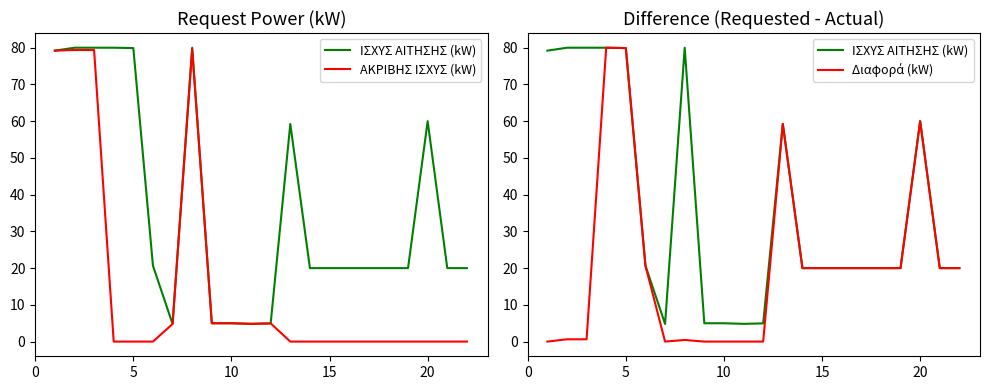

What is the highest value of the ΑΚΡΙΒΗΣ ΙΣΧΥΣ (kW) series?

79.6